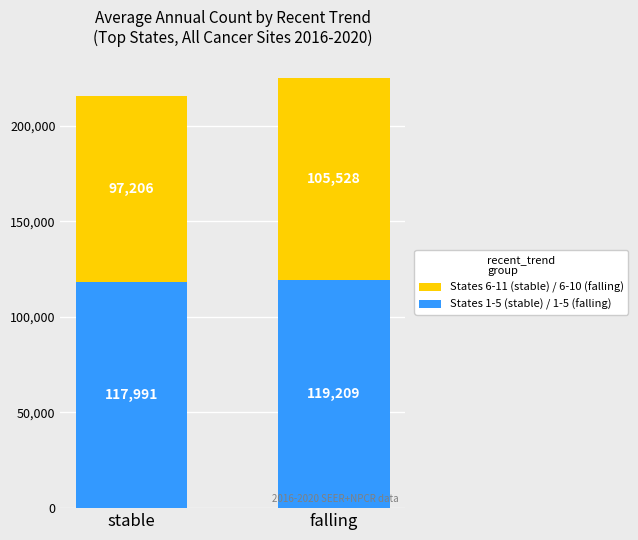

What is the total value across all series at stable?

215197